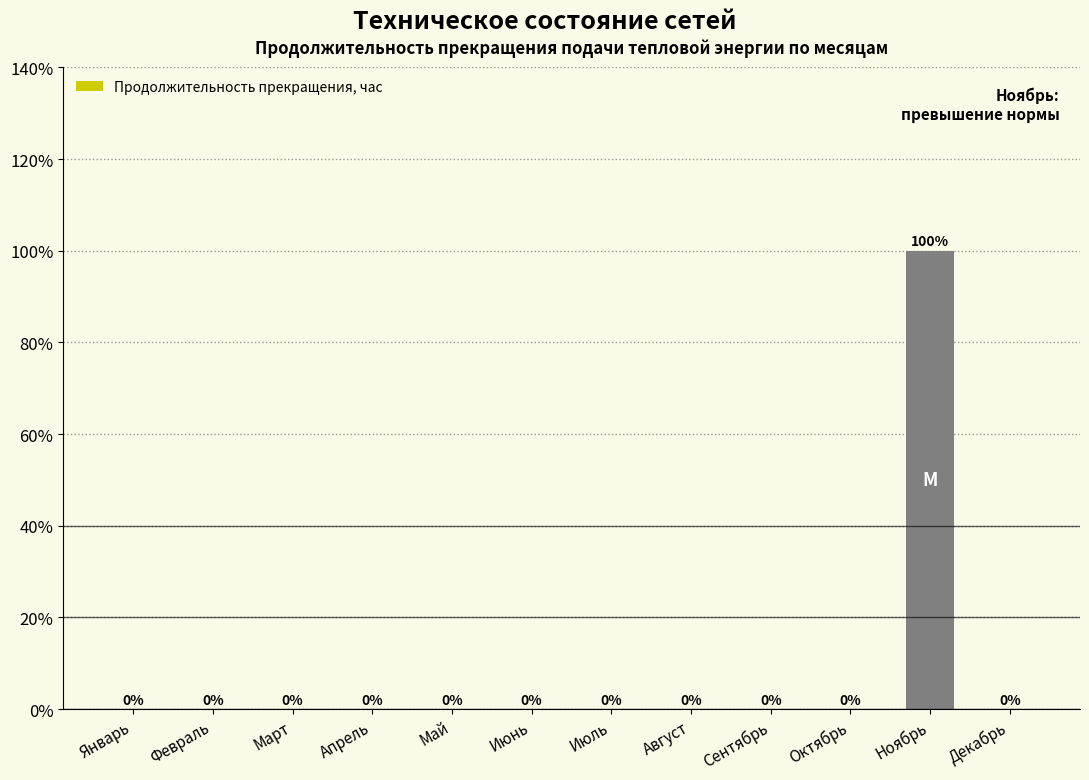

Reading left to right, transcribe all the data shown in this chart.

Январь=0	Февраль=0	Март=0	Апрель=0	Май=0	Июнь=0	Июль=0	Август=0	Сентябрь=0	Октябрь=0	Ноябрь=100	Декабрь=0